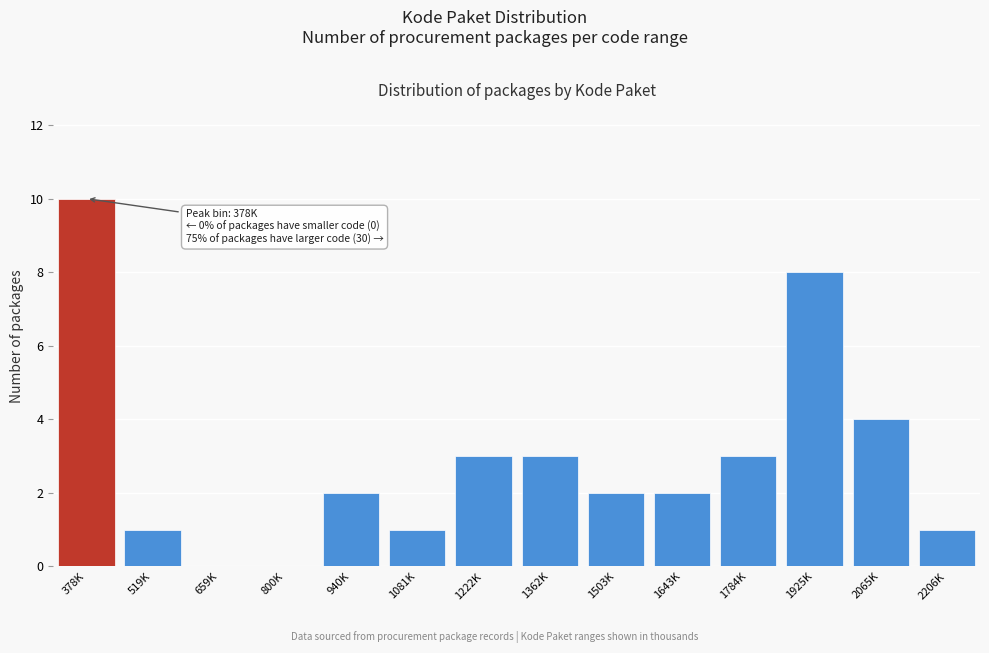

Reading left to right, list all the values displayed in this chart.

378K=10	519K=1	659K=0	800K=0	940K=2	1081K=1	1222K=3	1362K=3	1503K=2	1643K=2	1784K=3	1925K=8	2065K=4	2206K=1